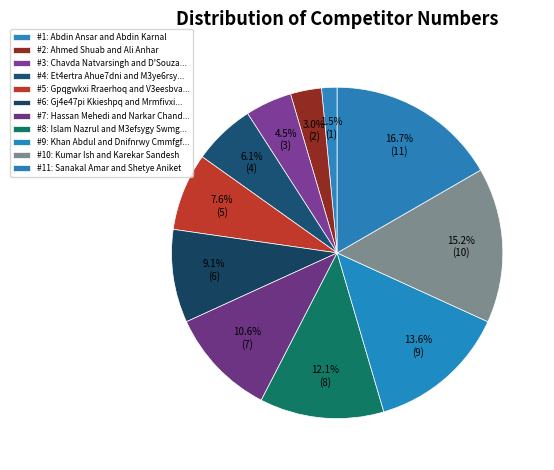

Count the number of slices in the pie.

11